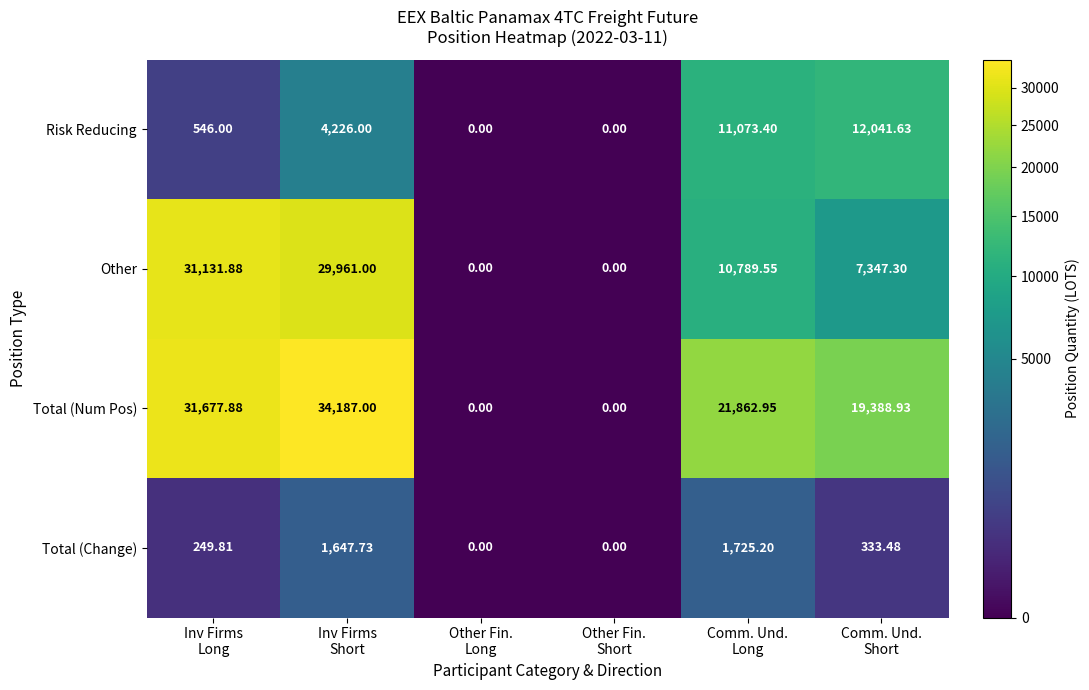

List the series in order of their overall mean, highest first.

Total (Num Pos), Other, Risk Reducing, Total (Change)